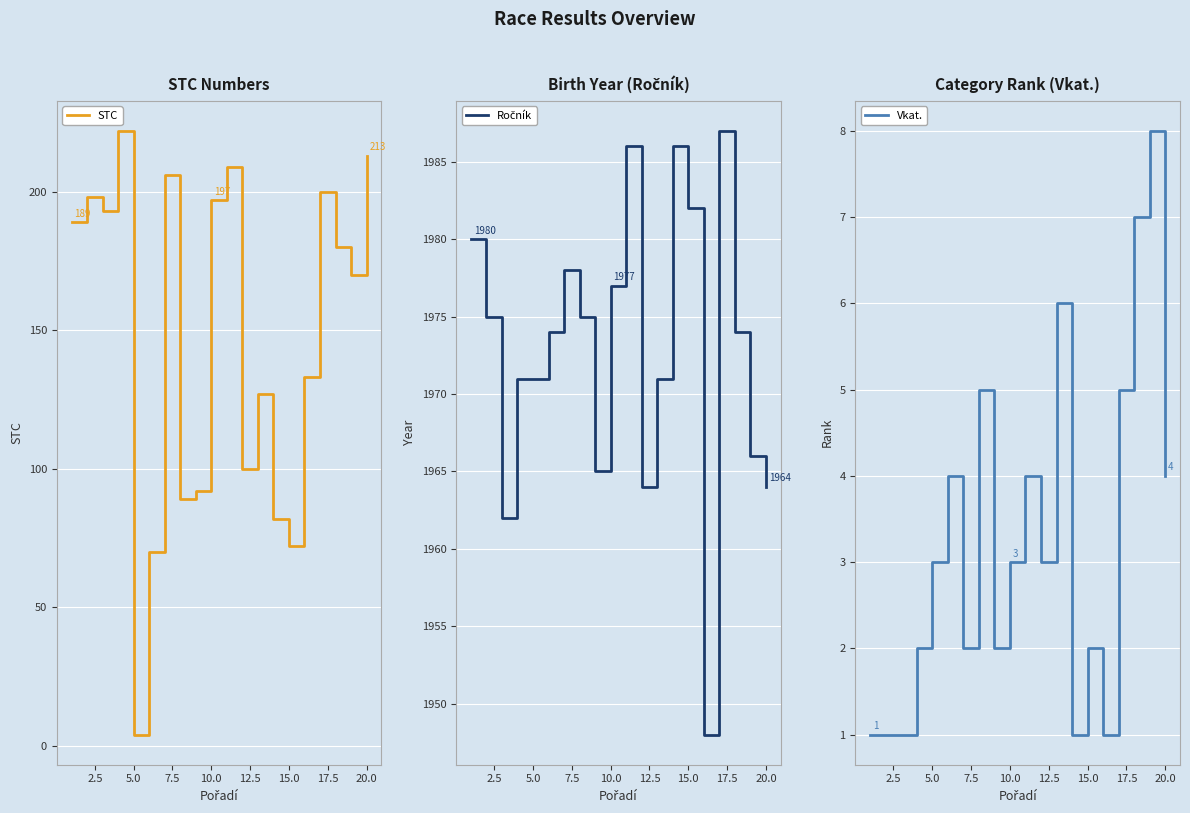

At how many categories does at least one series exceed 1213?

20